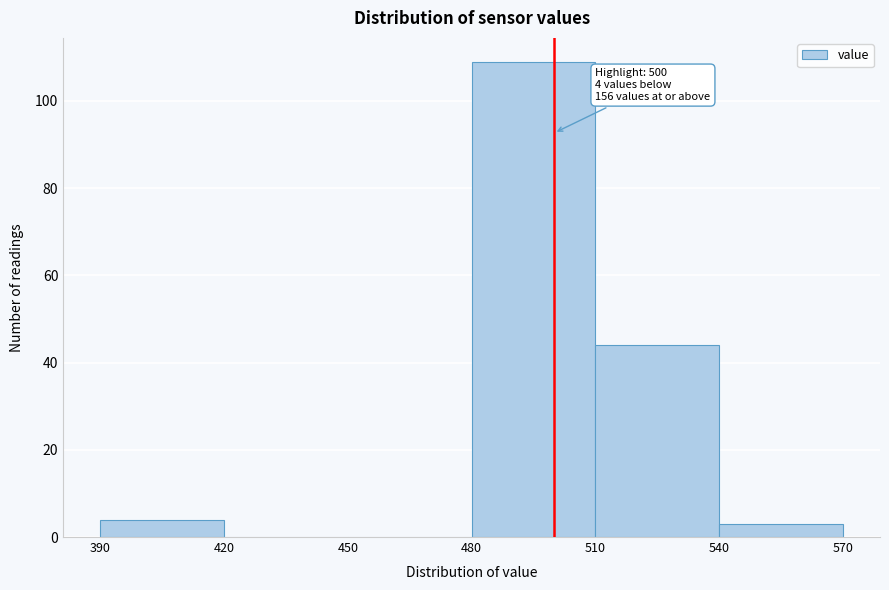

Over which range of the x-axis is the bar tallest?

480 to 510